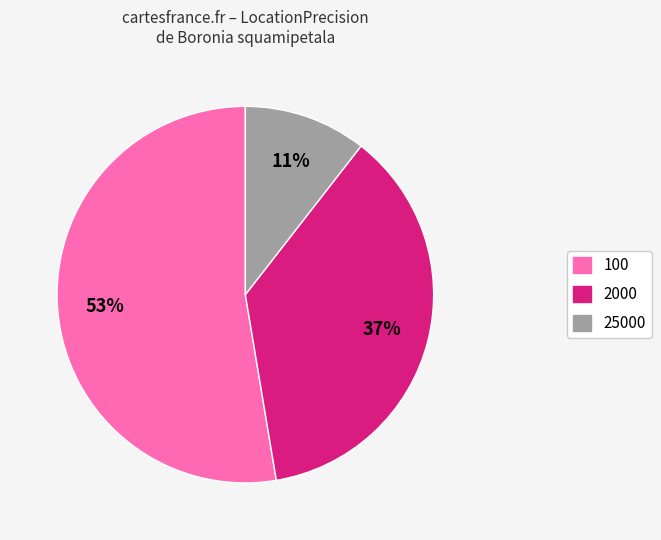

Does any single category account for the majority?

Yes